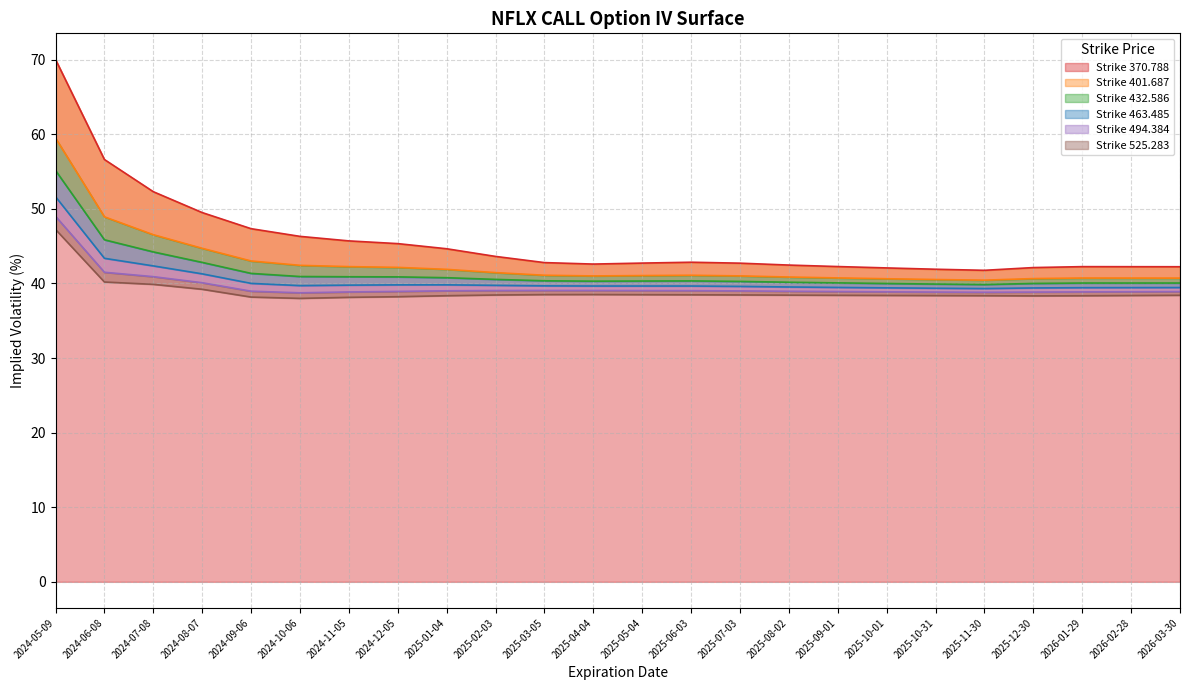

Between 2025-12-30 and 2026-02-28, which series saw the biggest shift?

370.788